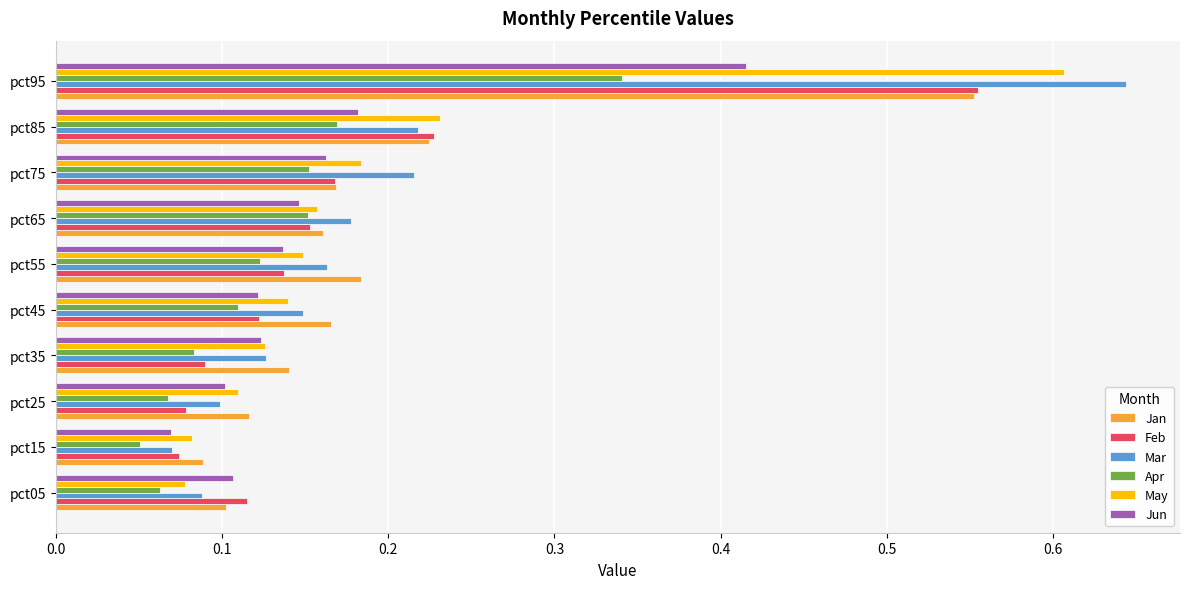

At which label does Jun reach its peak?

pct95